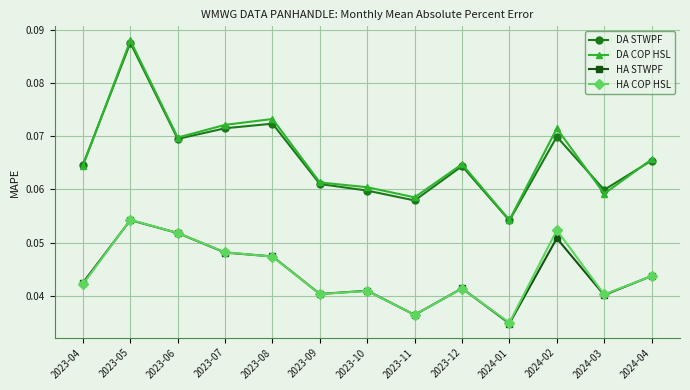

At which category is the sum across all series the highest?

2023-05